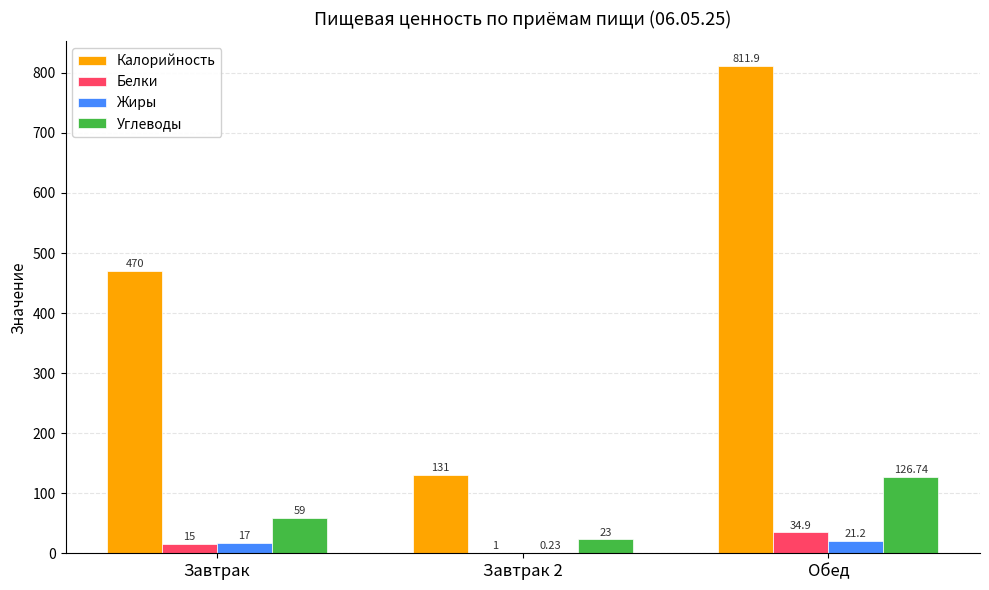

Between Завтрак and Обед, which series saw the biggest shift?

Калорийность